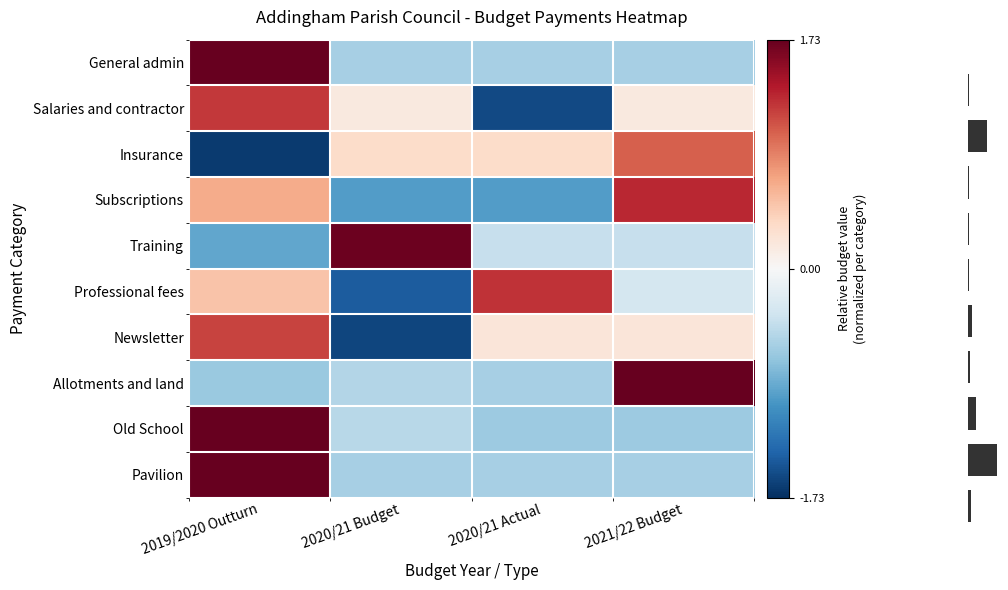

How many values in Subscriptions are above zero?

2